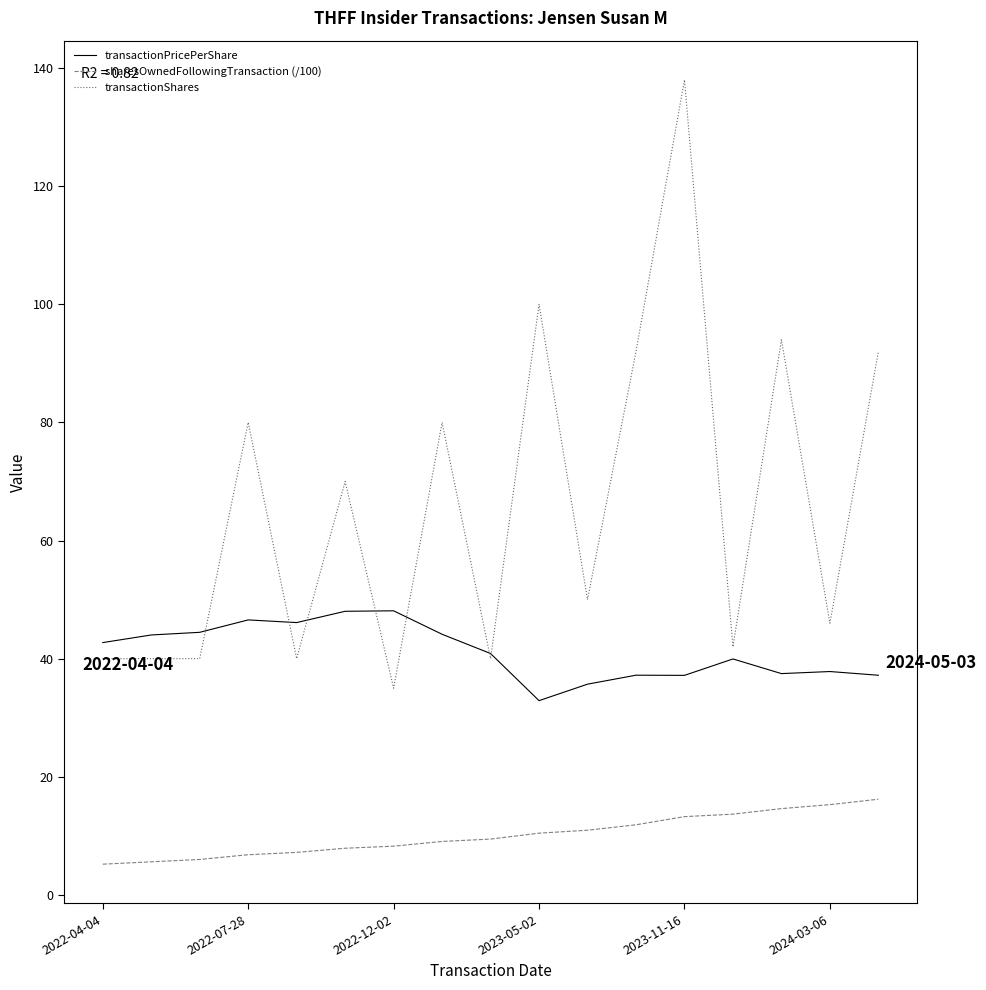

Which series has the largest range (max minus min)?

transactionShares